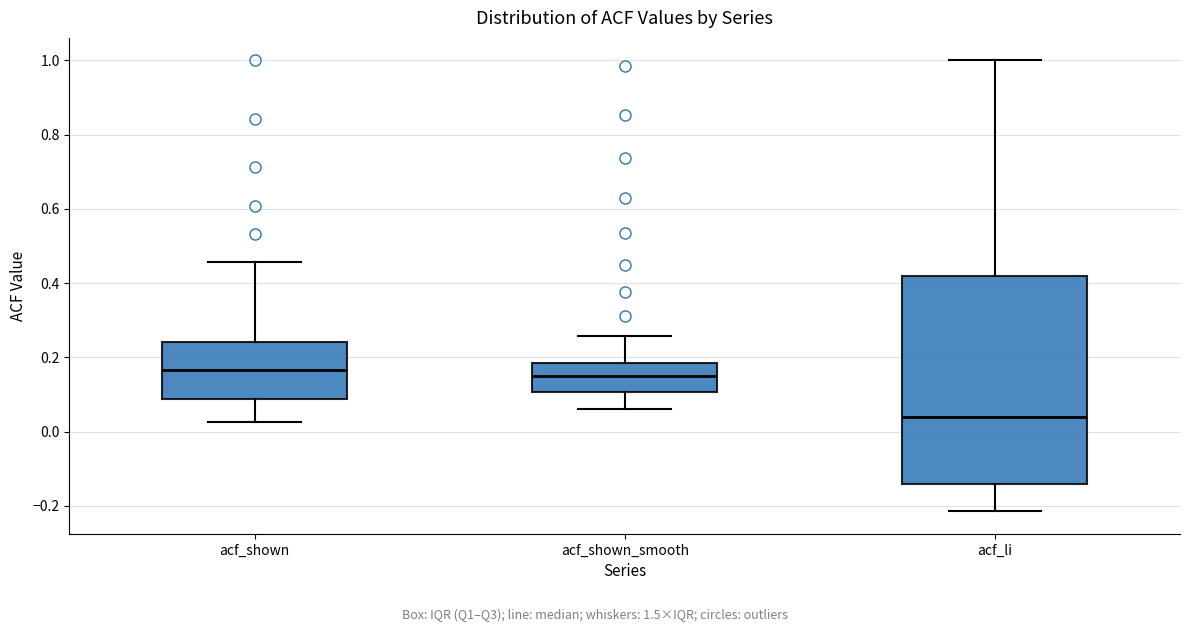

Where does the median line of the box for acf_li sit on the y-axis? The values are not printed on the chart, so give them approximately, as read against the axis.

0.04